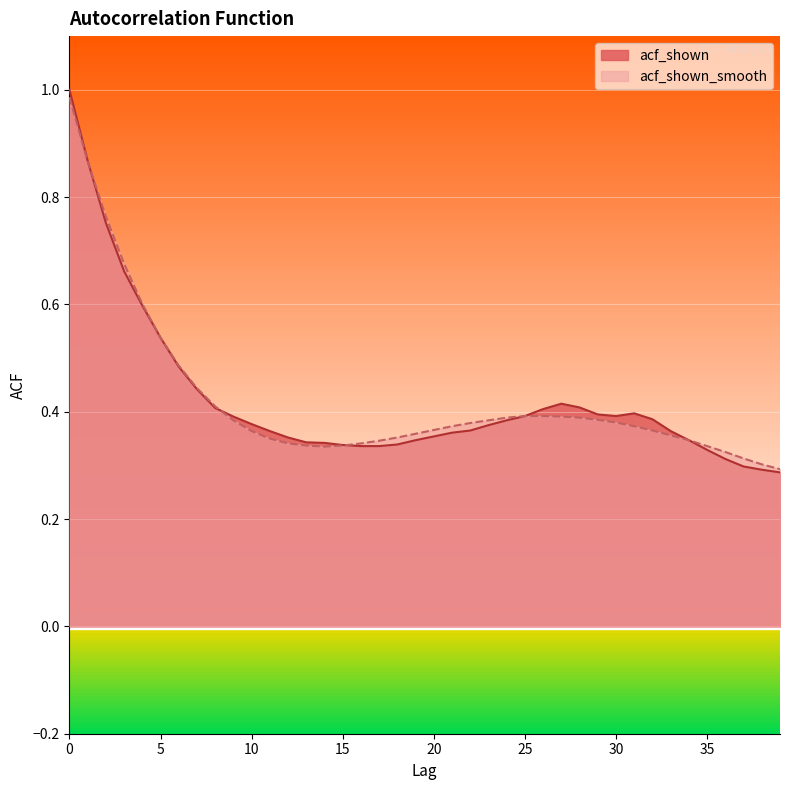

Is it true that acf_shown equals 0.3 at 4?

False